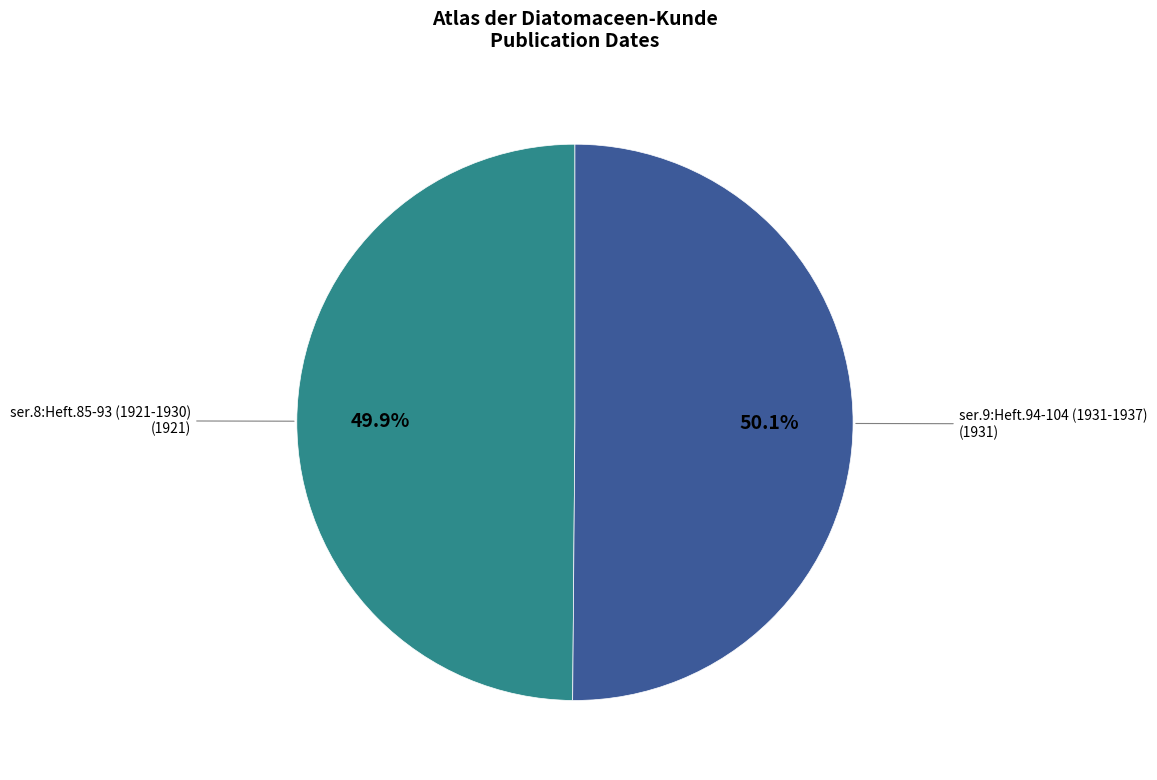

Is there a majority slice in this chart?

Yes